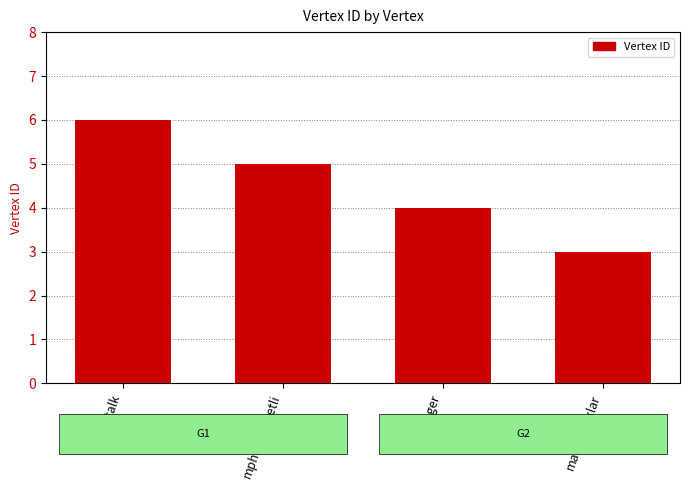

What is the minimum value shown in the chart?

3